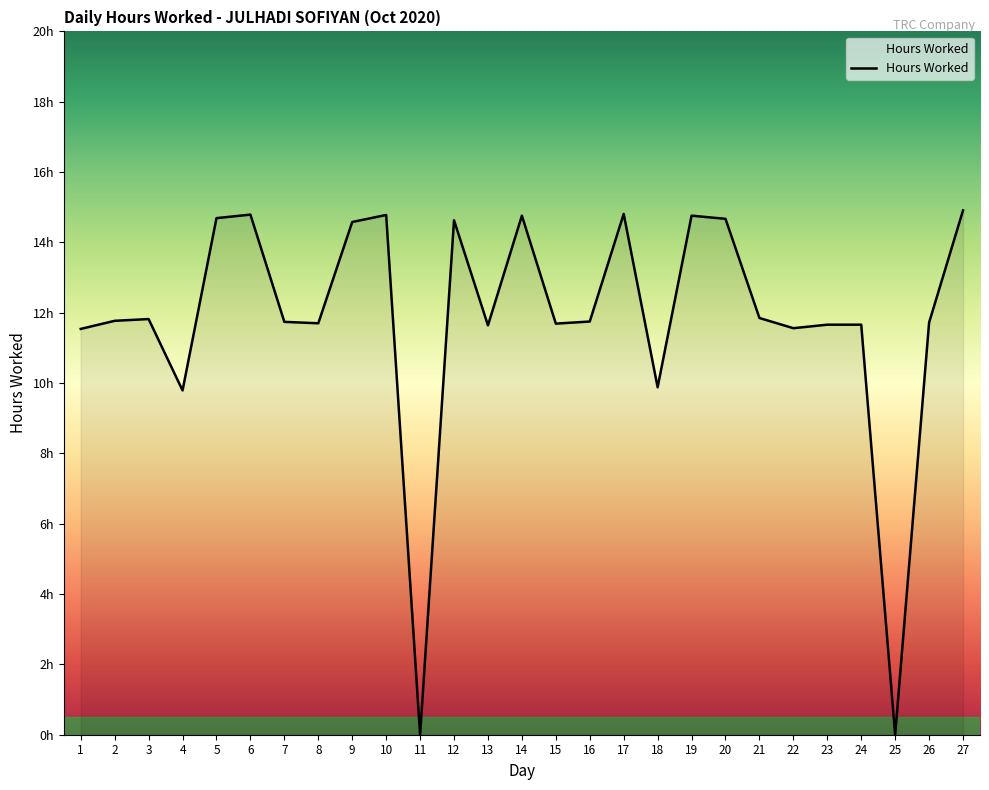

What is the difference between the maximum and minimum values?

14.9